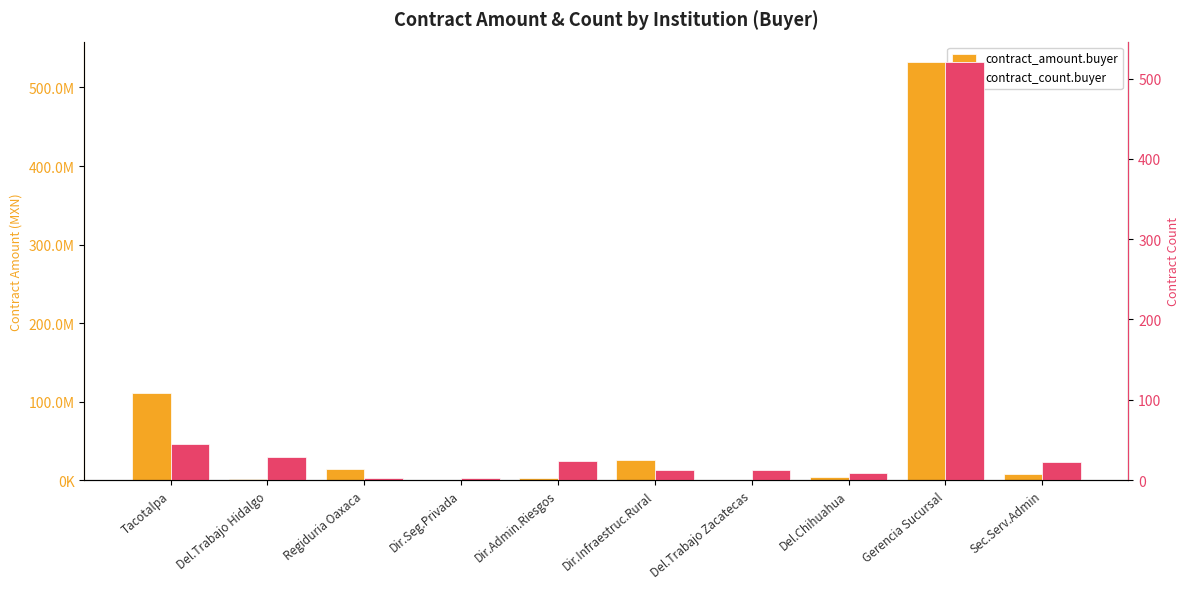

What is the sum of the contract_count.buyer values at Dir.Admin.Riesgos and Del.Chihuahua?

33.0